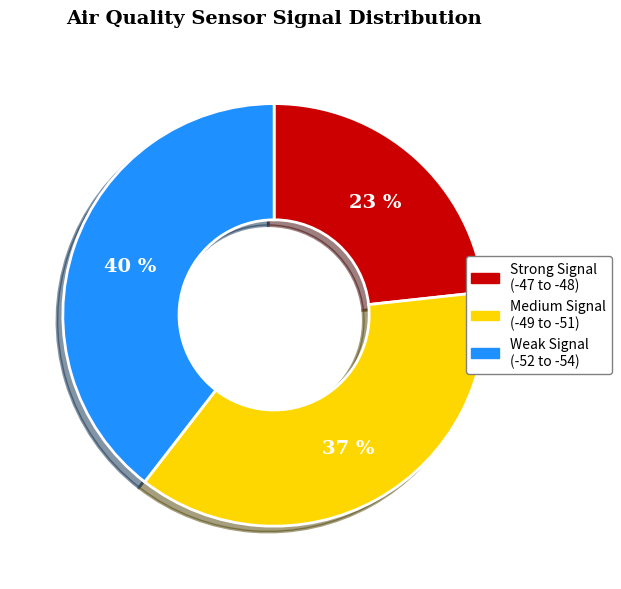

To the nearest percent, what is the average slice percentage?

33%